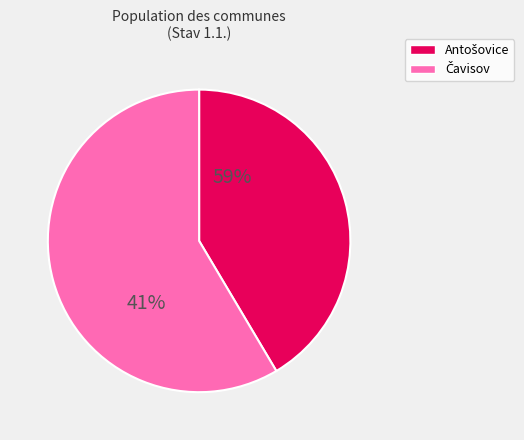

Which slice is the smallest?

Antošovice